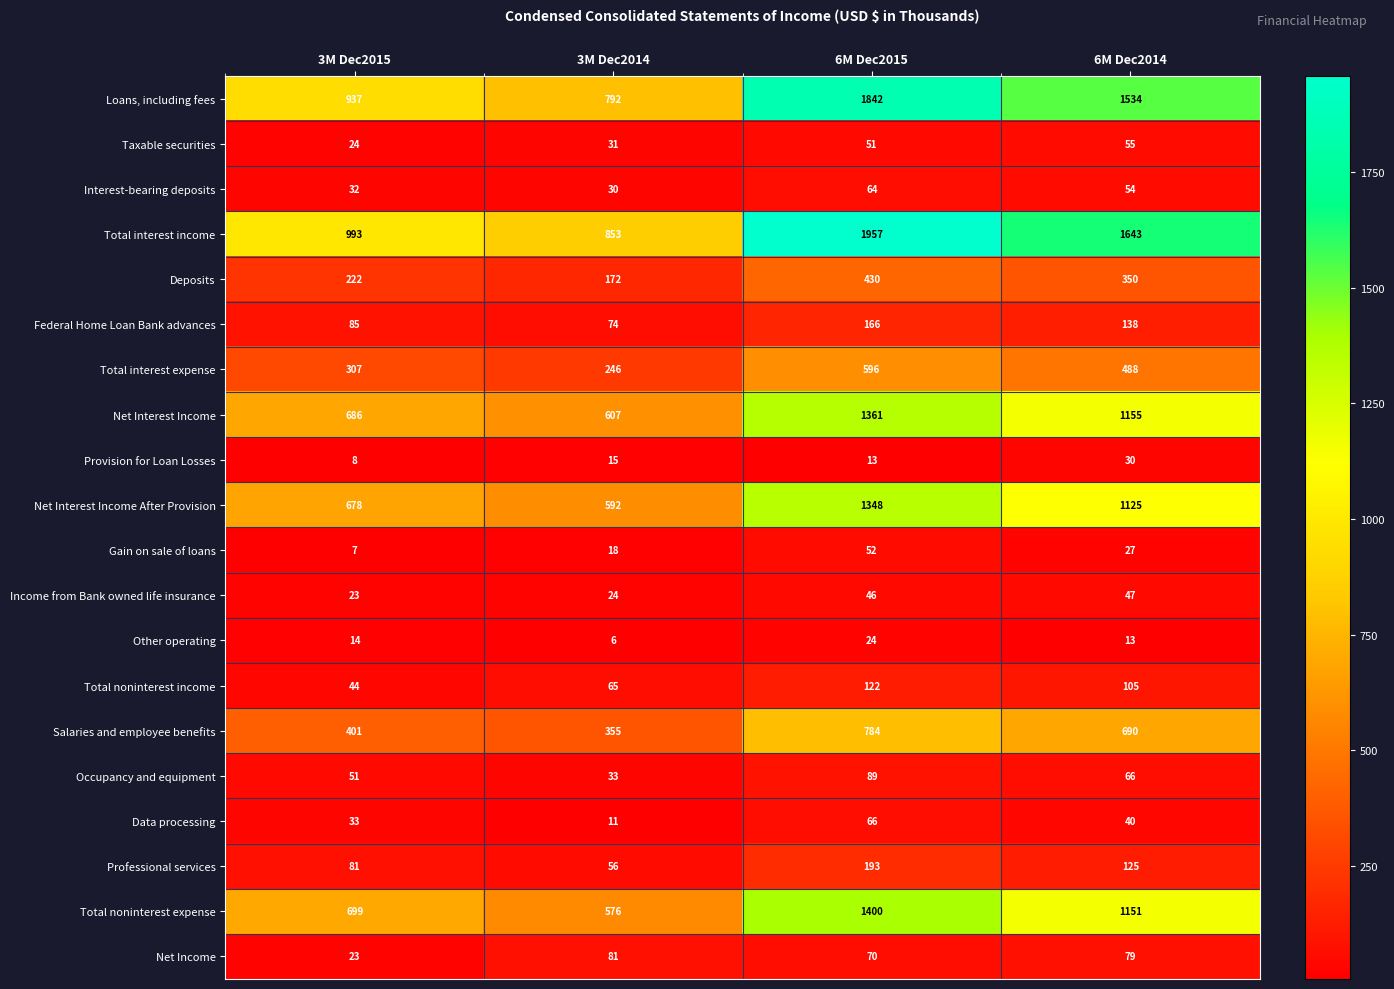

Is it true that Loans, including fees equals 2434 at 6M Dec2015?

False